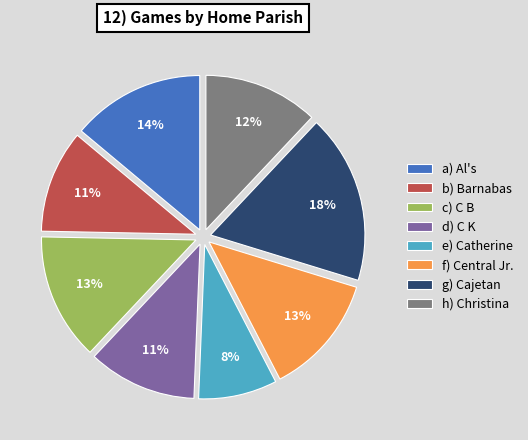

To the nearest percent, what is the combined percentage of a) Al's and b) Barnabas?

25%